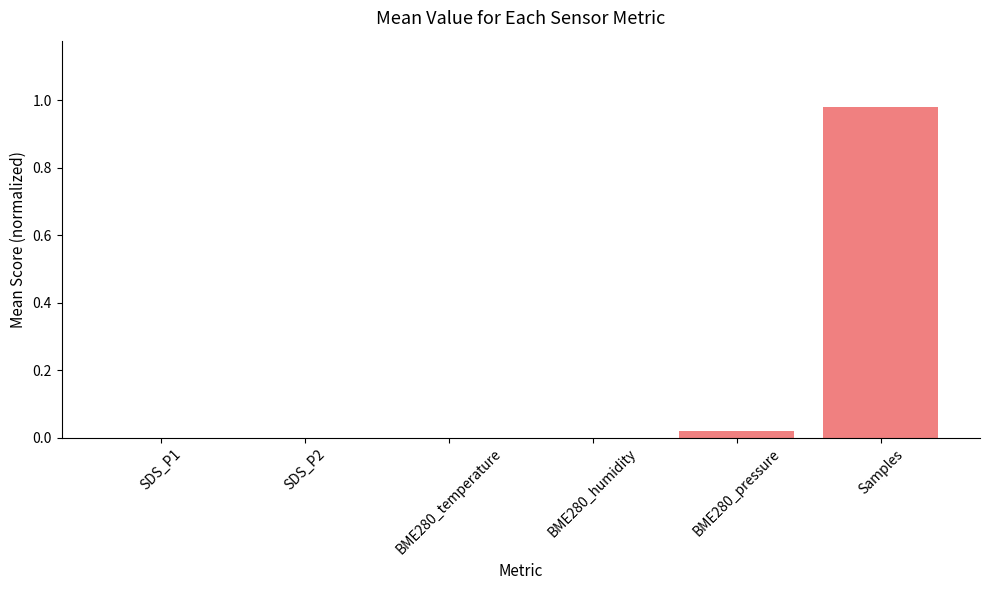

Is it true that the value at Samples is 0.3?

False